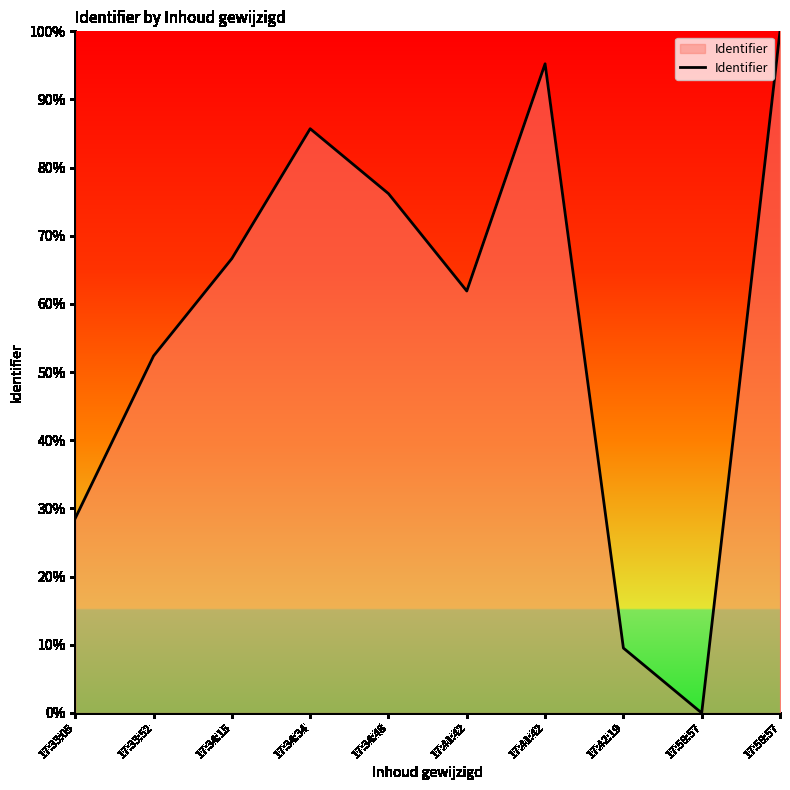

What is the label of the 7th point from the left?

17:41:42